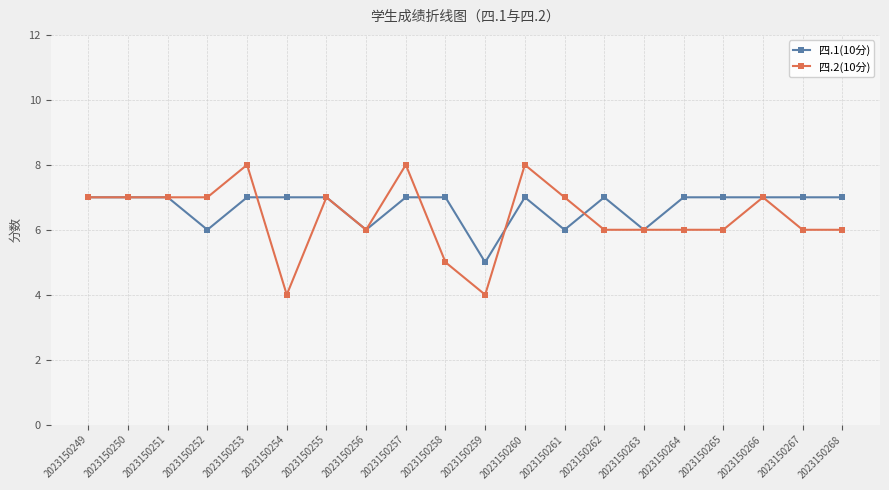

Reading right to left, list all the values displayed in this chart.

四.1(10分): 2023150268=7	2023150267=7	2023150266=7	2023150265=7	2023150264=7	2023150263=6	2023150262=7	2023150261=6	2023150260=7	2023150259=5	2023150258=7	2023150257=7	2023150256=6	2023150255=7	2023150254=7	2023150253=7	2023150252=6	2023150251=7	2023150250=7	2023150249=7
四.2(10分): 2023150268=6	2023150267=6	2023150266=7	2023150265=6	2023150264=6	2023150263=6	2023150262=6	2023150261=7	2023150260=8	2023150259=4	2023150258=5	2023150257=8	2023150256=6	2023150255=7	2023150254=4	2023150253=8	2023150252=7	2023150251=7	2023150250=7	2023150249=7